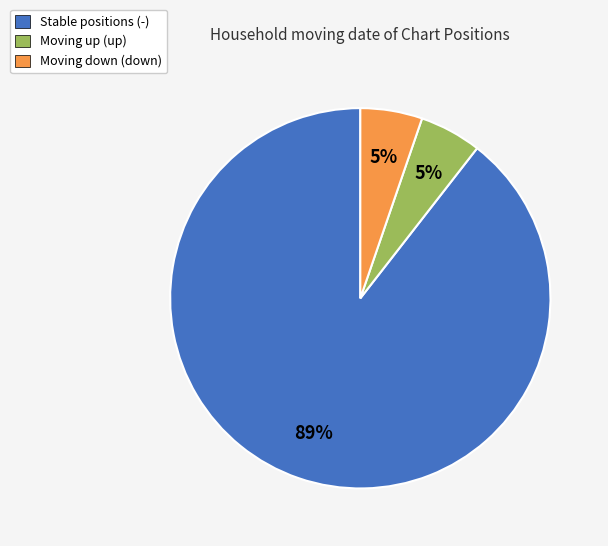

Combined, do Moving down (down) and Moving up (up) account for over 50%?

No